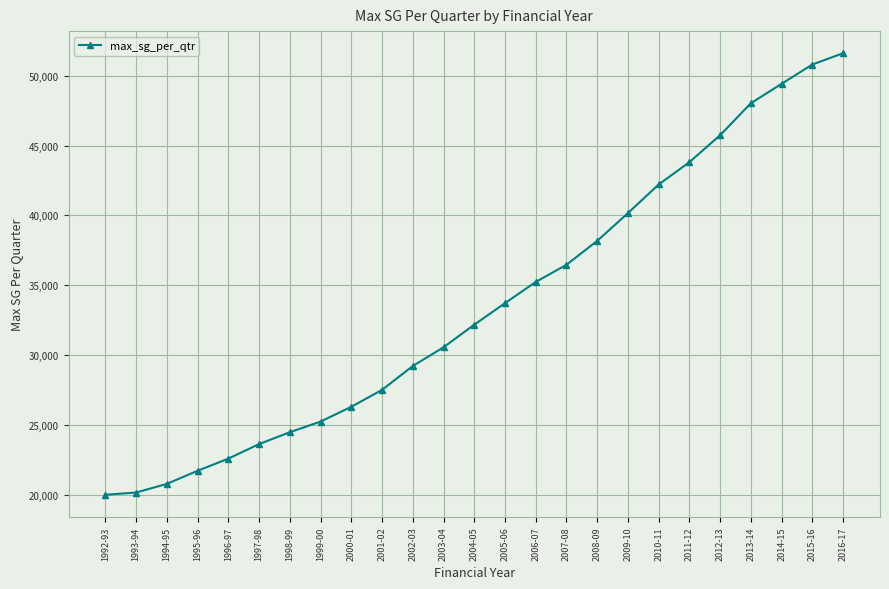

The chart shows a value of 20160 at 1993-94. True or false?

True